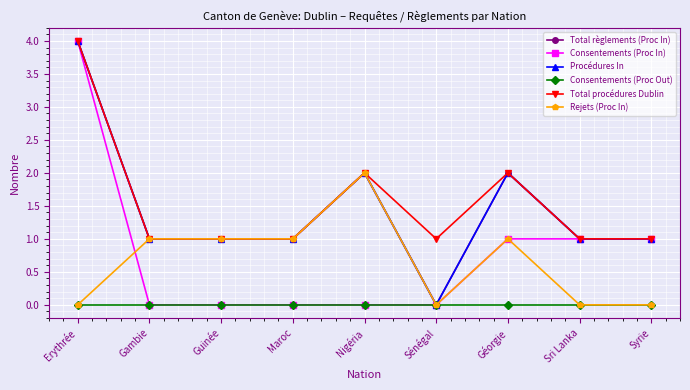

Does the chart have visible grid lines?

Yes